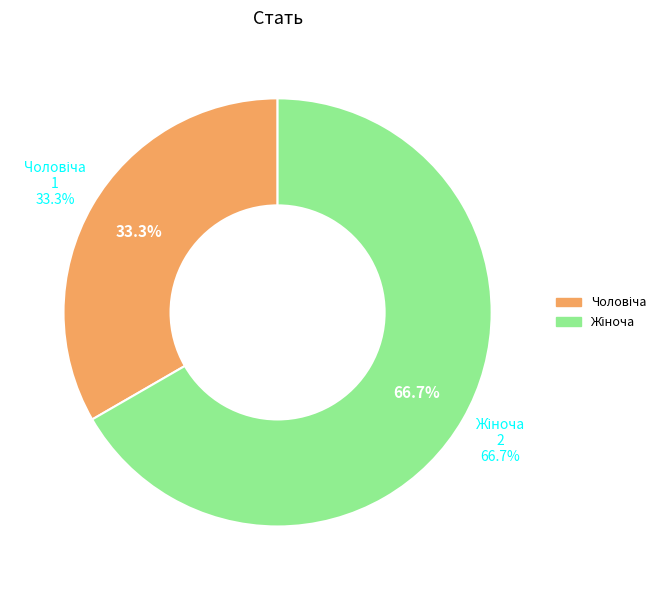

What percentage is the Чоловіча slice, to the nearest percent?

33%